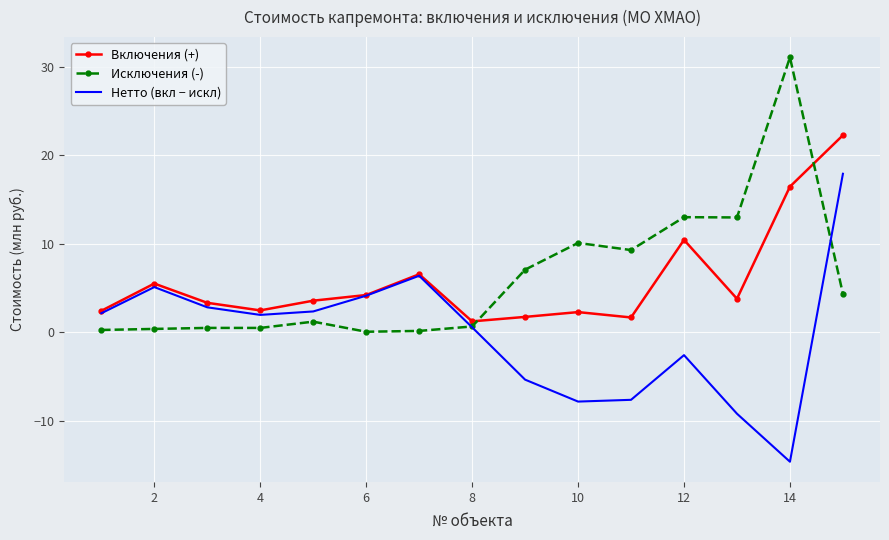

Rank the series by their maximum value, from highest to lowest.

Исключения (-), Включения (+), Нетто (вкл − искл)